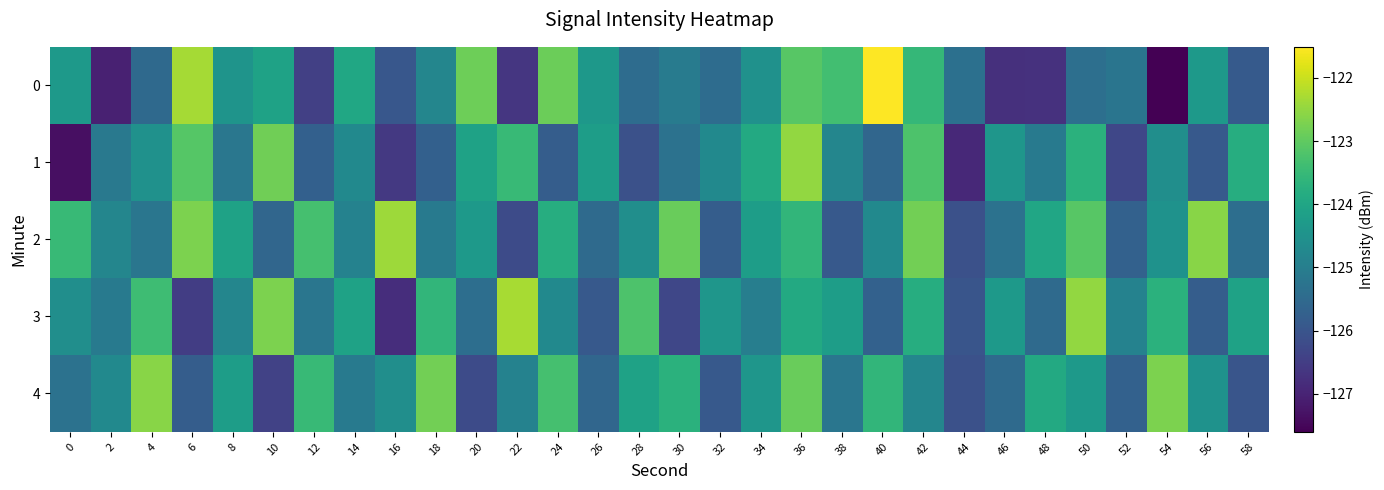

Count the number of data series in this chart.

5